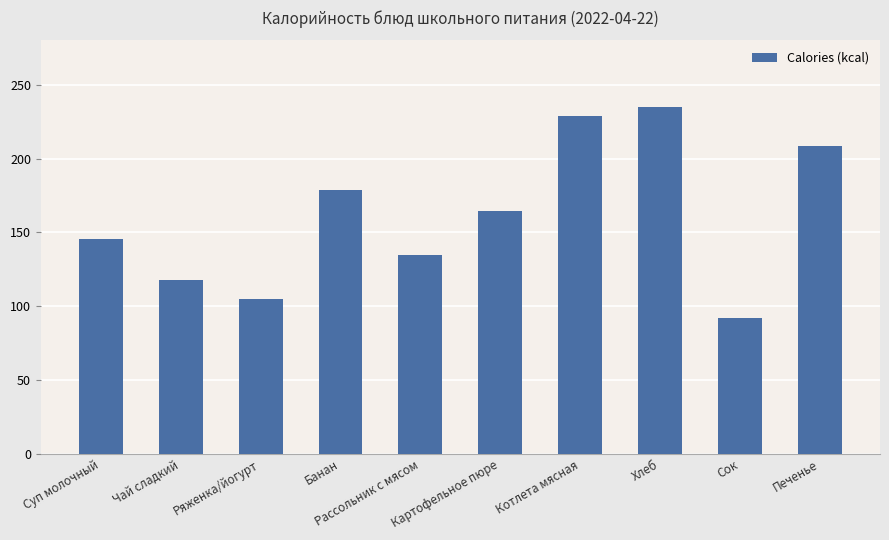

Are the bars horizontal?

No